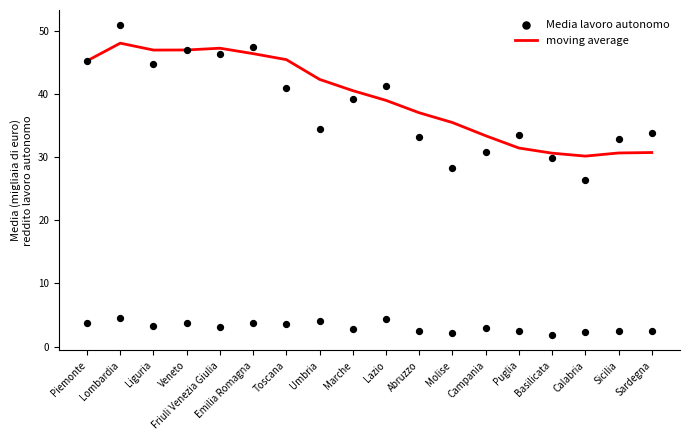

What are all the series names shown in the legend?

moving average, Media lavoro autonomo